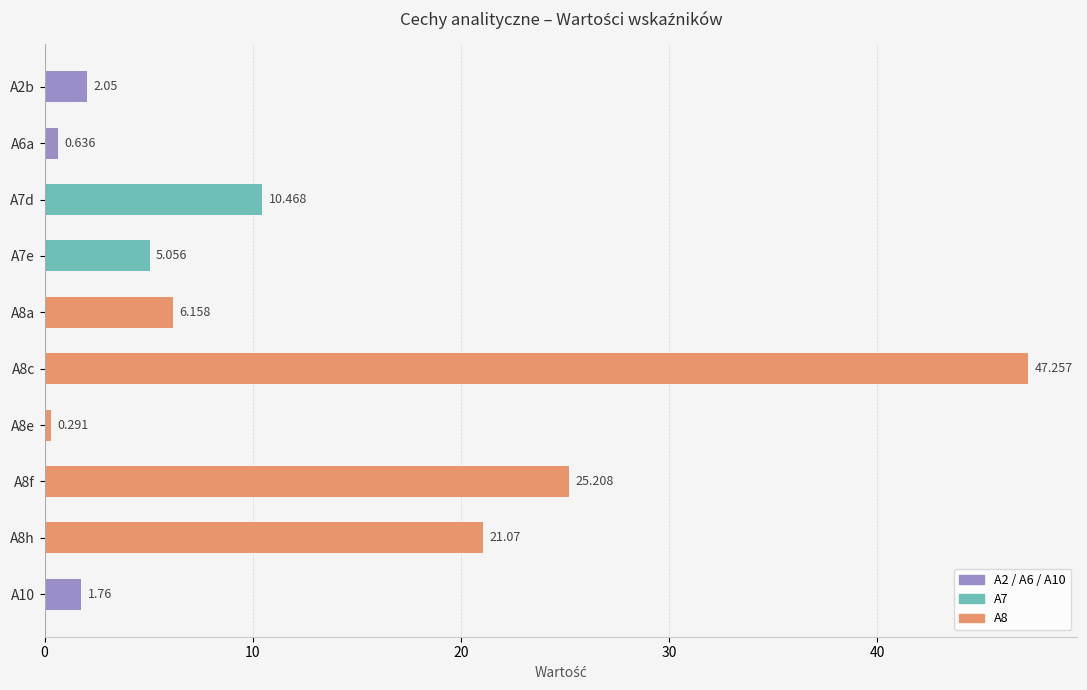

Does the chart contain stacked bars?

No